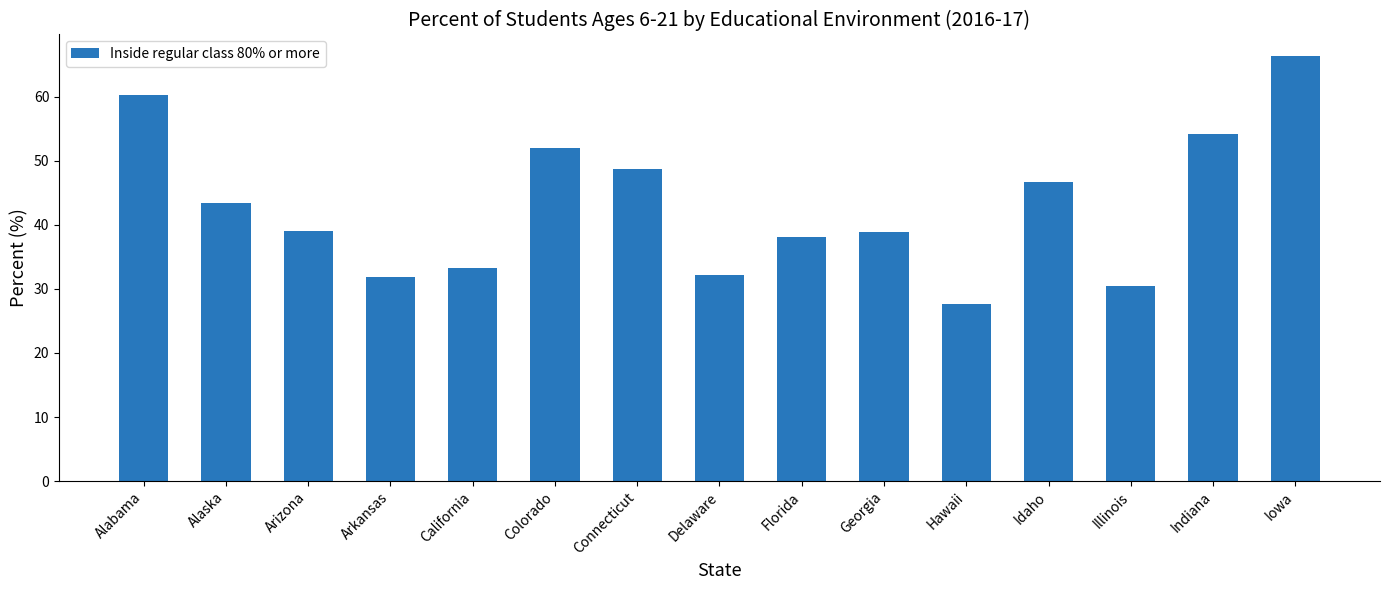

What position from the right is Delaware?

8